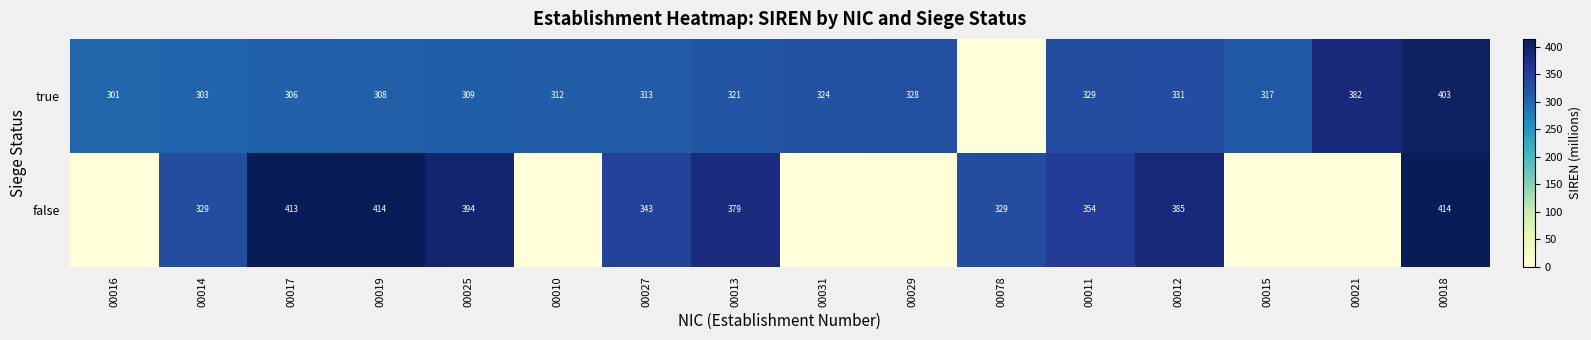

What is the sum of the true values at 00016 and 00013?

622